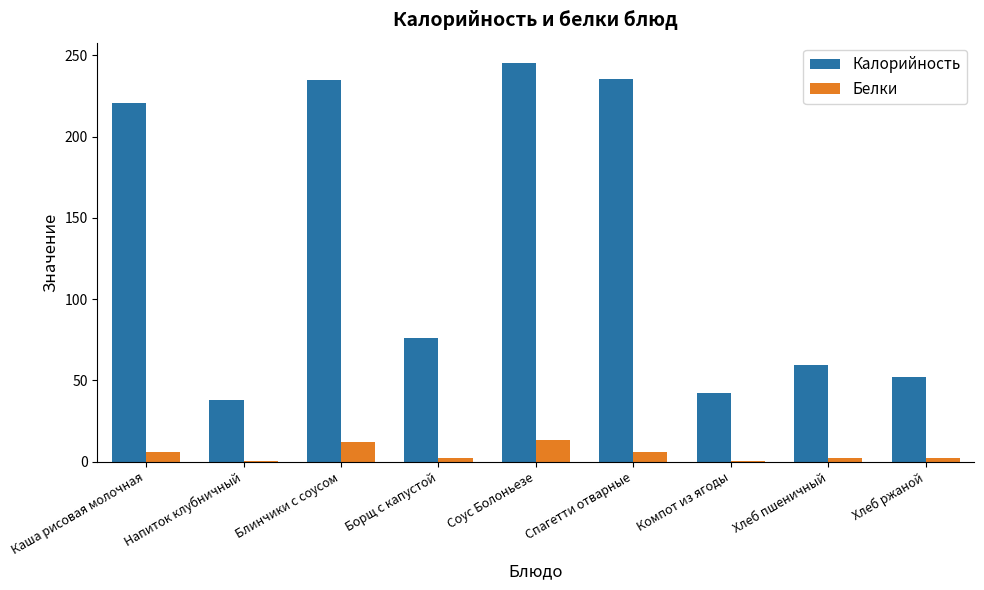

Which category has the highest value in the Калорийность series?

Соус Болоньезе